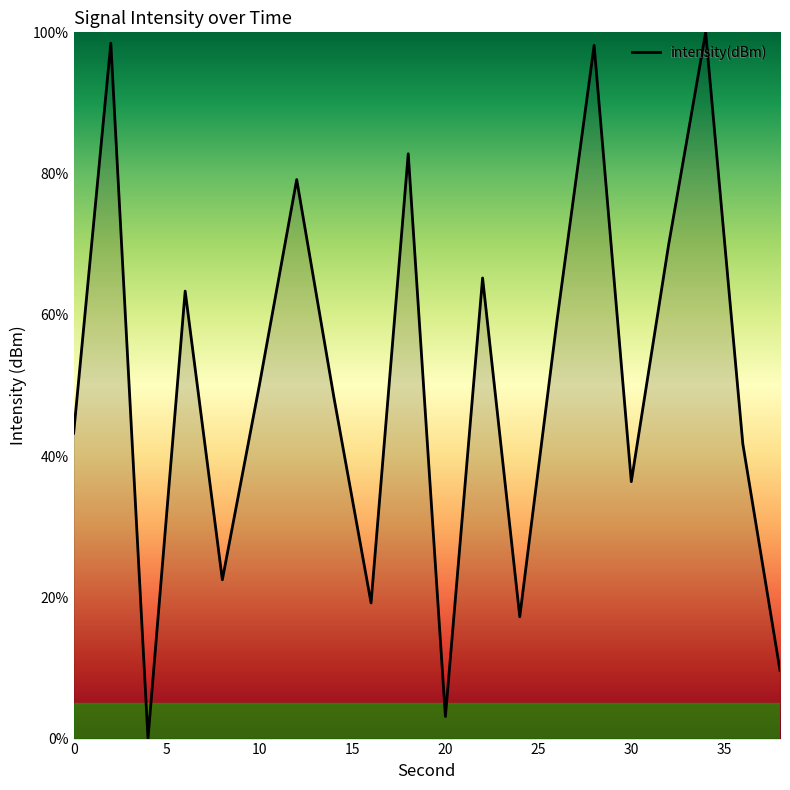

What is the difference between the maximum and minimum values?

100.0